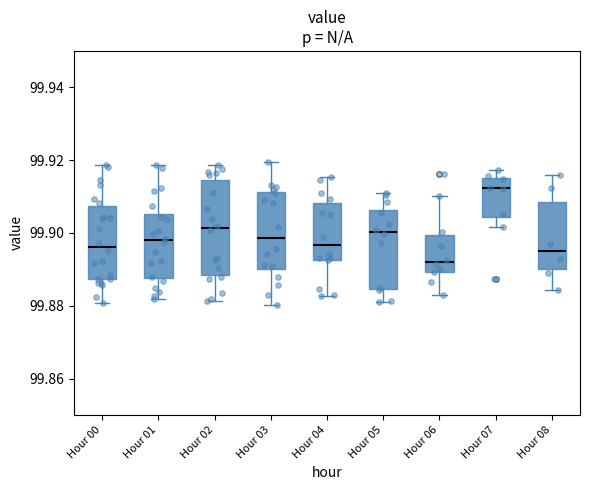

Where does the median line of the box for Hour 05 sit on the y-axis? The values are not printed on the chart, so give them approximately, as read against the axis.

99.900